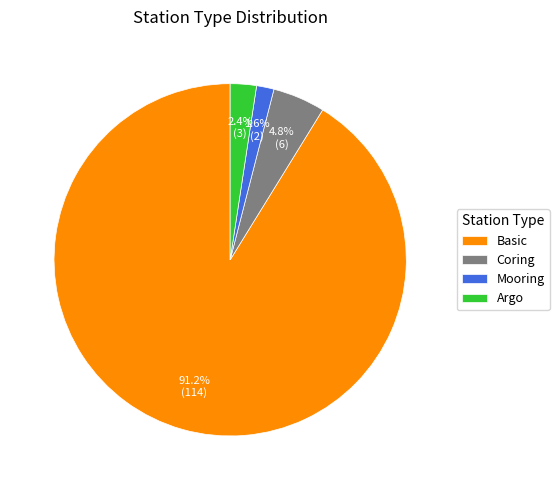

To the nearest percent, what portion does Basic represent?

91%